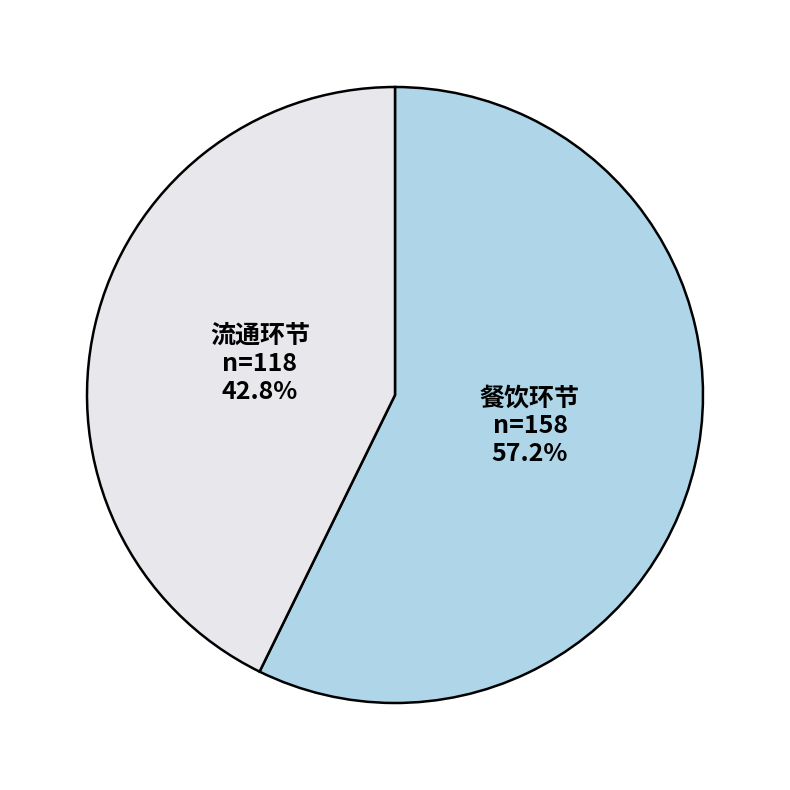

What percentage is the 流通环节 slice, to the nearest percent?

43%